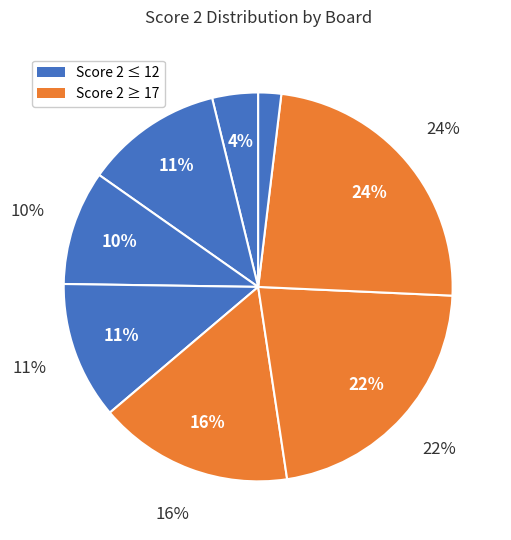

Which has a higher value, Board 6 or Board 4?

Board 6